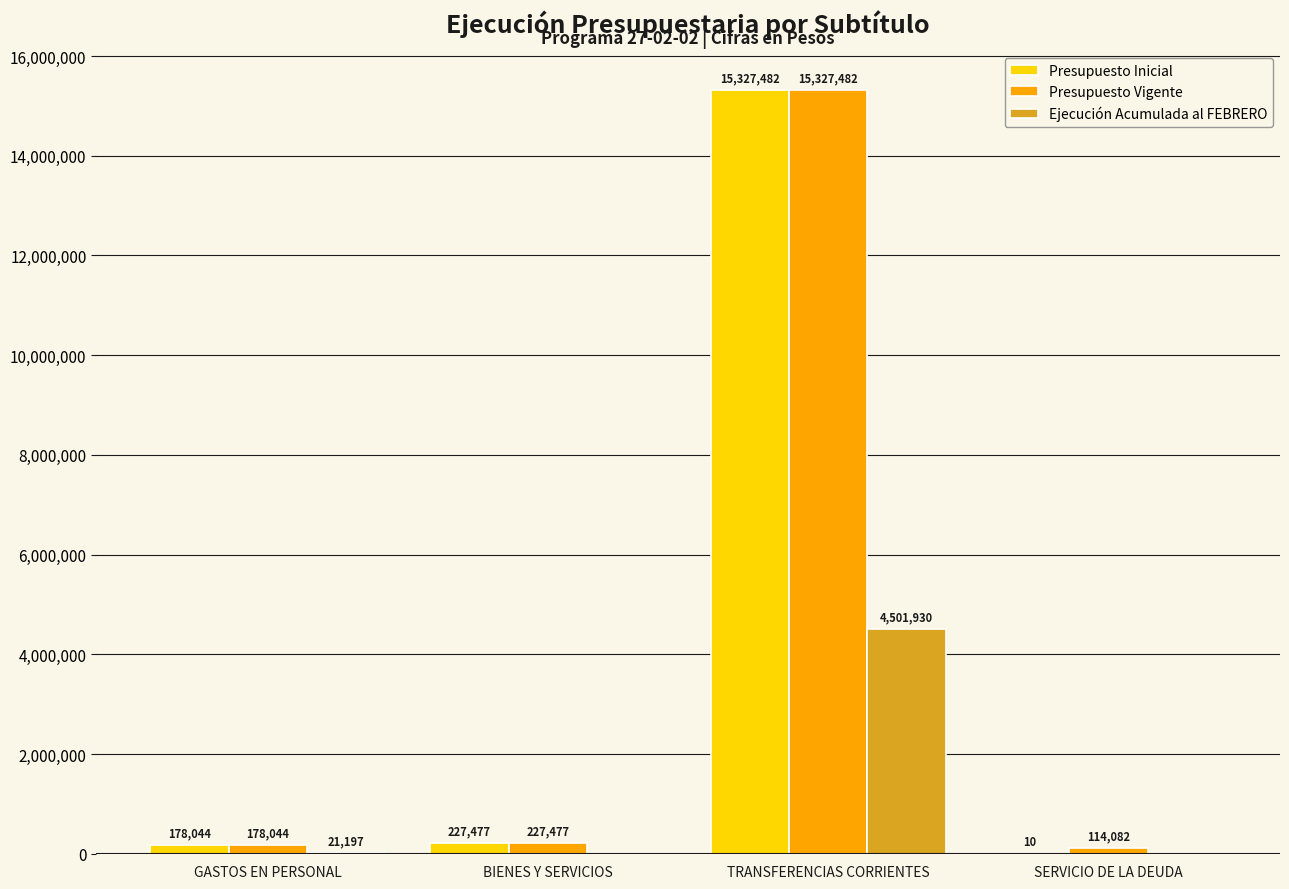

How many data points does each series have?

4